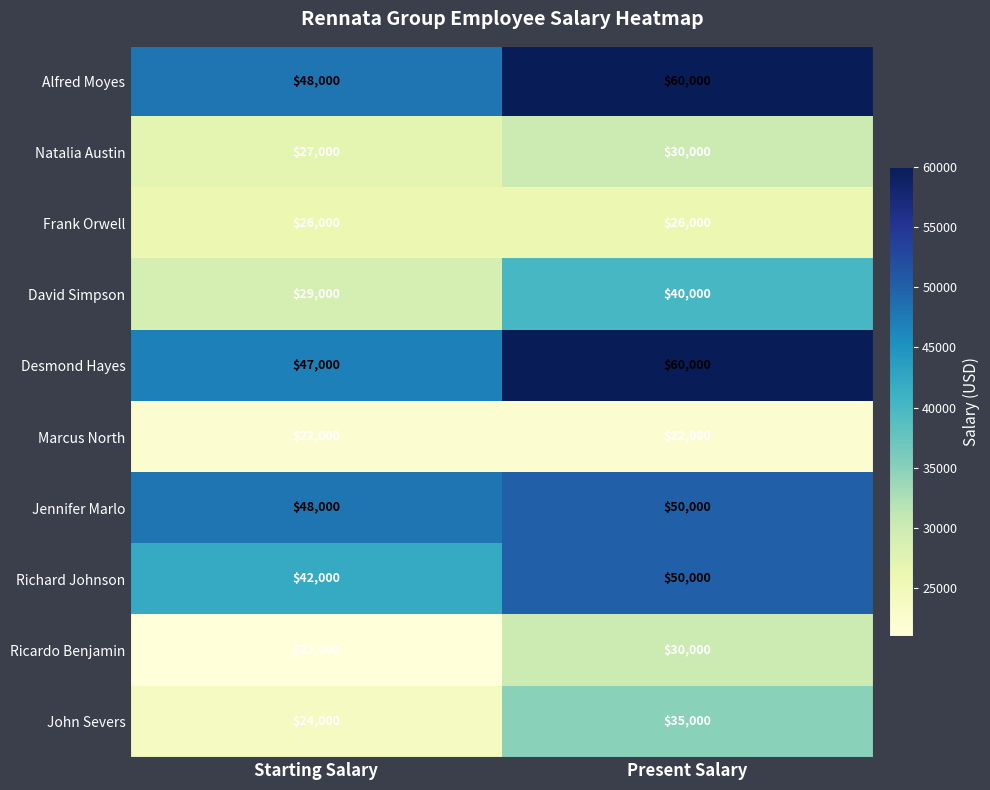

At which category does the chart reach its peak across all series?

Present Salary